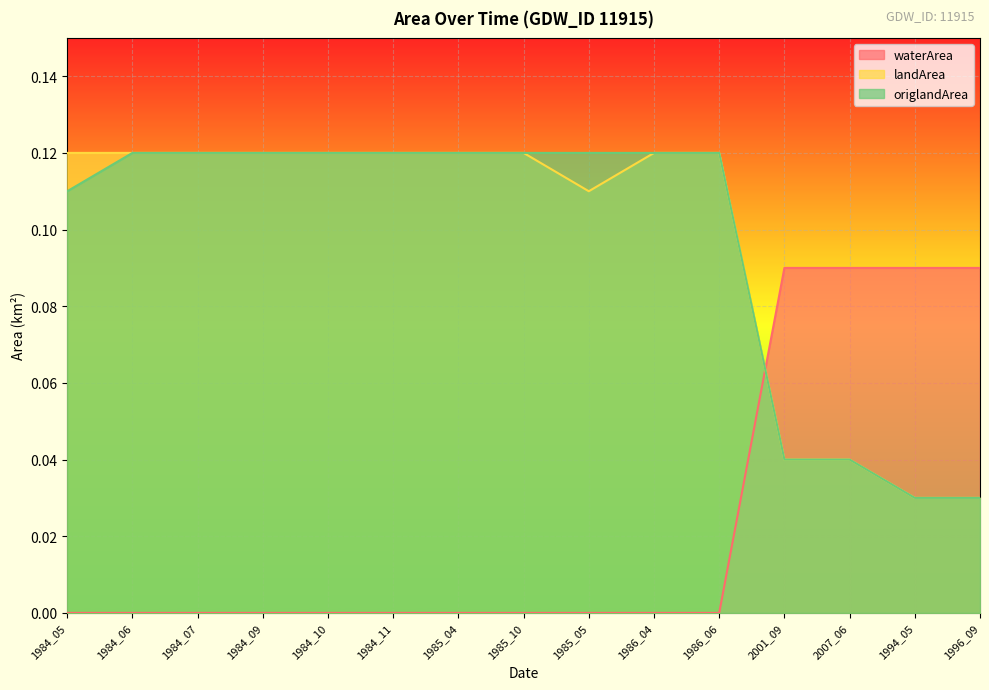

True or false: origlandArea and landArea intersect in this chart.

False